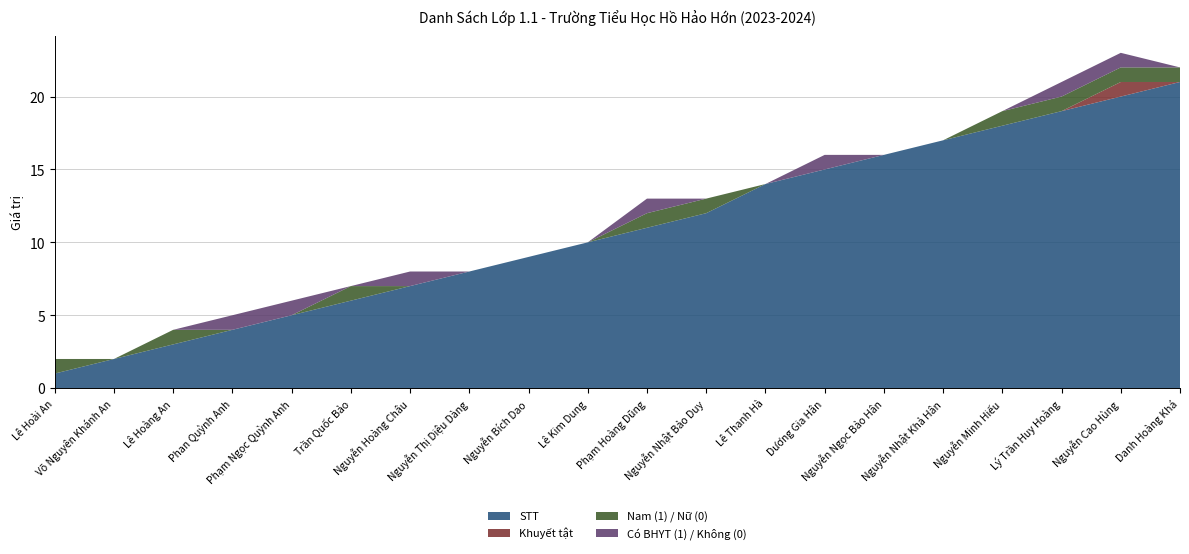

Reading left to right, transcribe all the data shown in this chart.

STT: 1	2	3	4	5	6	7	8	9	10	11	12	14	15	16	17	18	19	20	21
Khuyết tật: 0	0	0	0	0	0	0	0	0	0	0	0	0	0	0	0	0	0	1	0
Nam (1) / Nữ (0): 1	0	1	0	0	1	0	0	0	0	1	1	0	0	0	0	1	1	1	1
Có BHYT (1) / Không (0): 0	0	0	1	1	0	1	0	0	0	1	0	0	1	0	0	0	1	1	0